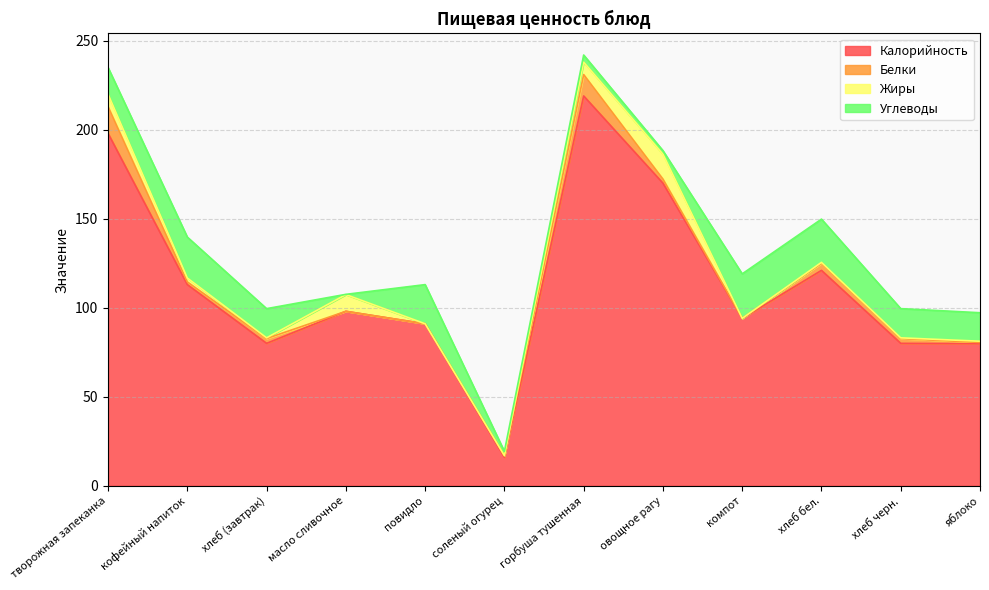

True or false: Жиры and Калорийность intersect in this chart.

False